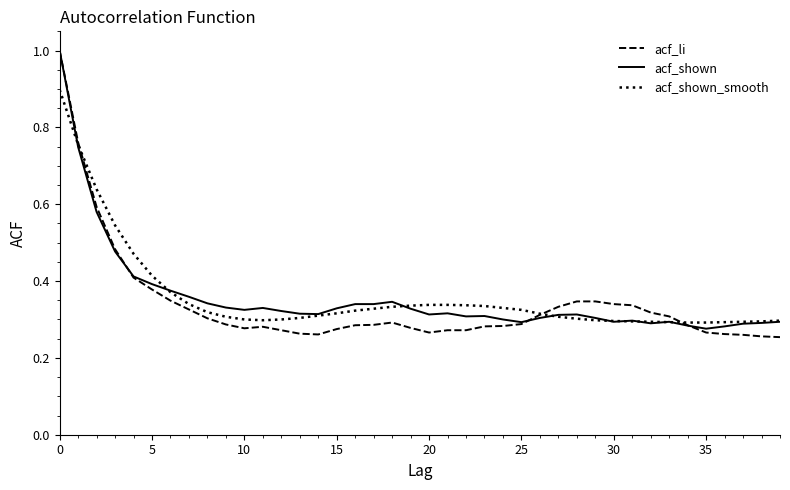

Which series has the widest spread of values?

acf_li